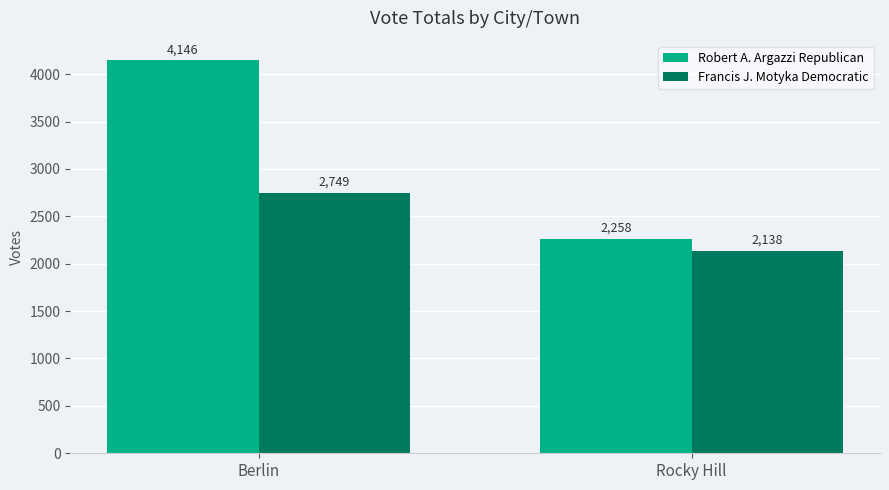

What is the sum of the Robert A. Argazzi Republican values at Berlin and Rocky Hill?

6404